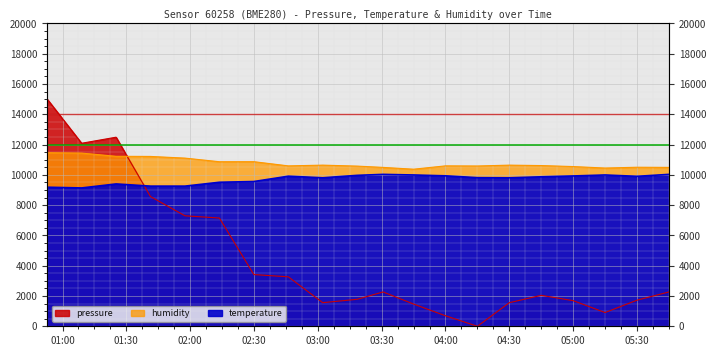

What is the value of the pressure point at the 13th from the left?

693.7